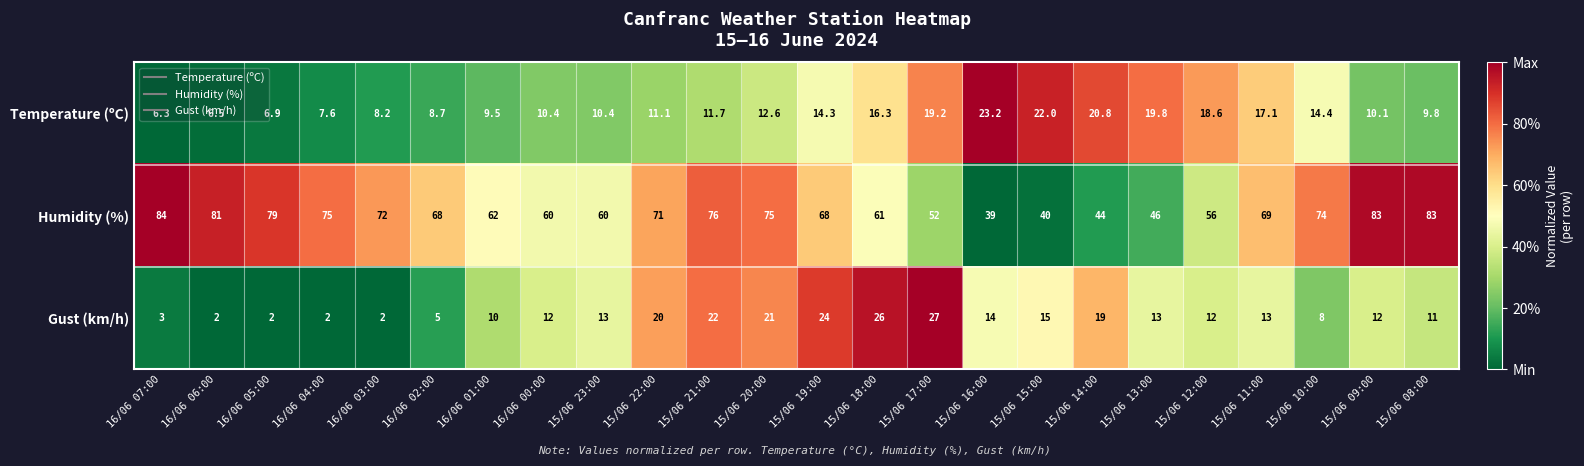

What is the difference between the Temperature (ºC) values at 15/06 17:00 and 15/06 08:00?

9.4